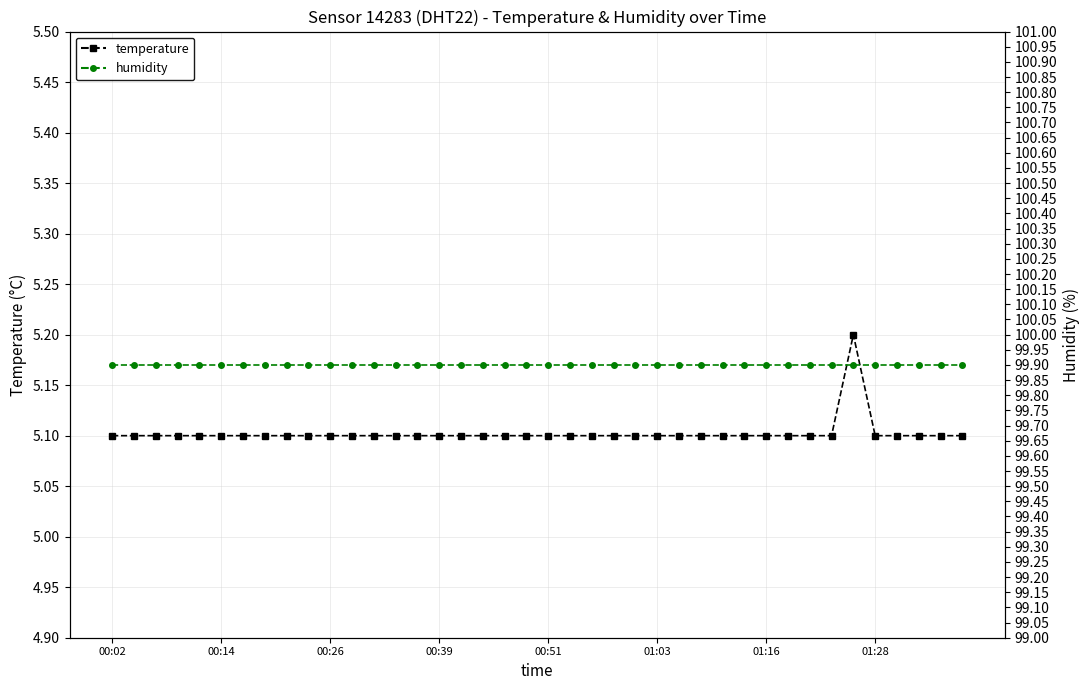

What is the lowest value of the humidity series?

99.9